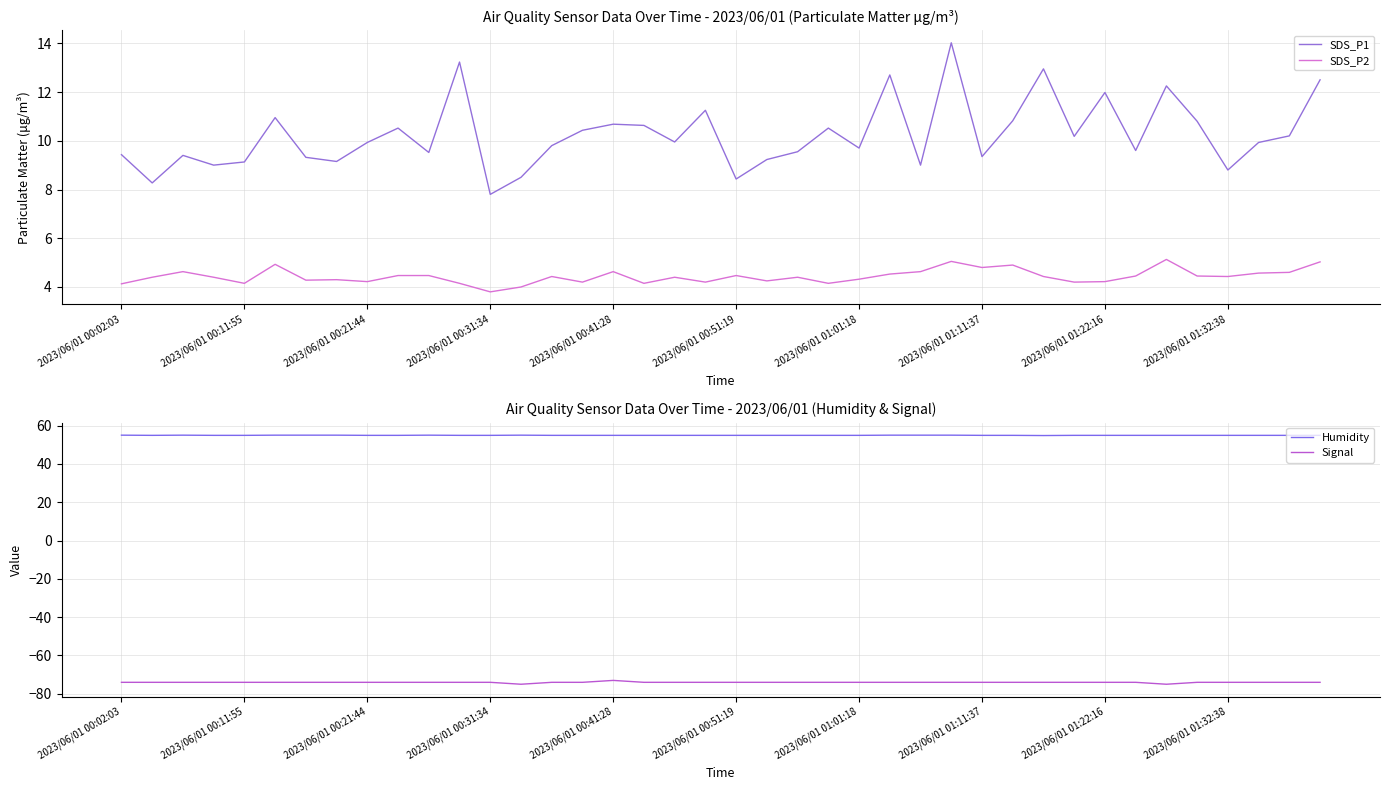

Reading right to left, list all the values displayed in this chart.

SDS_P1: 12.5	10.2	9.9	8.8	10.8	12.2	9.6	12.0	10.2	12.9	10.8	9.3	14.0	9.0	12.7	9.7	10.5	9.6	9.2	8.4	11.2	9.9	10.6	10.7	10.4	9.8	8.5	7.8	13.2	9.5	10.5	9.9	9.2	9.3	10.9	9.1	9.0	9.4	8.3	9.4
SDS_P2: 5.0	4.6	4.6	4.4	4.5	5.1	4.5	4.2	4.2	4.4	4.9	4.8	5.0	4.6	4.5	4.3	4.2	4.4	4.2	4.5	4.2	4.4	4.2	4.6	4.2	4.4	4.0	3.8	4.2	4.5	4.5	4.2	4.3	4.3	4.9	4.2	4.4	4.6	4.4	4.1
Humidity: 54.9	54.9	54.9	54.9	54.9	54.9	54.9	54.9	54.9	54.8	54.9	54.9	55.0	55.0	55.0	54.9	54.9	54.9	54.9	54.9	54.9	54.9	54.9	54.9	54.9	54.9	55.0	54.9	54.9	55.0	54.9	54.9	55.0	55.0	55.0	54.9	54.9	55.0	54.9	55.0
Signal: -74.0	-74.0	-74.0	-74.0	-74.0	-75.0	-74.0	-74.0	-74.0	-74.0	-74.0	-74.0	-74.0	-74.0	-74.0	-74.0	-74.0	-74.0	-74.0	-74.0	-74.0	-74.0	-74.0	-73.0	-74.0	-74.0	-75.0	-74.0	-74.0	-74.0	-74.0	-74.0	-74.0	-74.0	-74.0	-74.0	-74.0	-74.0	-74.0	-74.0